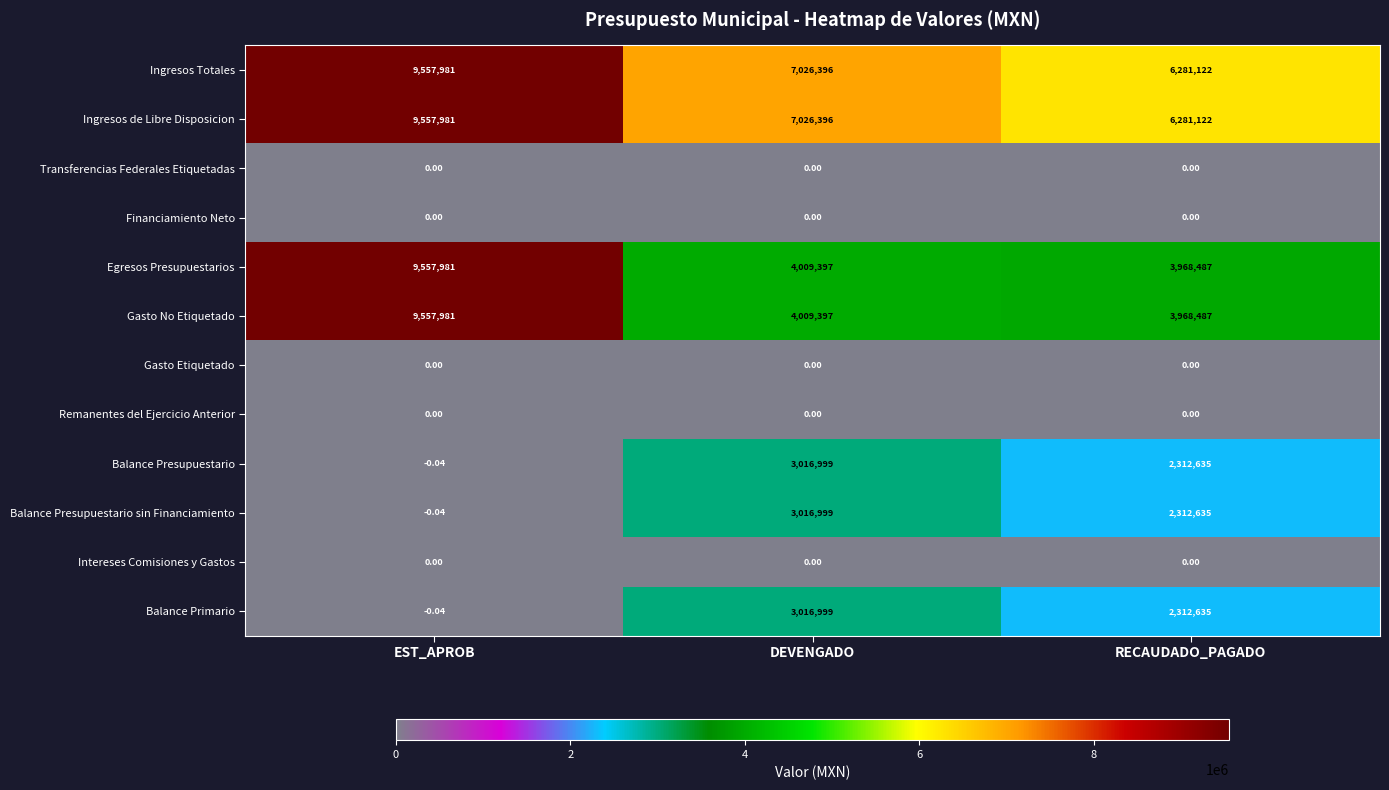

At which category does the chart reach its peak across all series?

EST_APROB